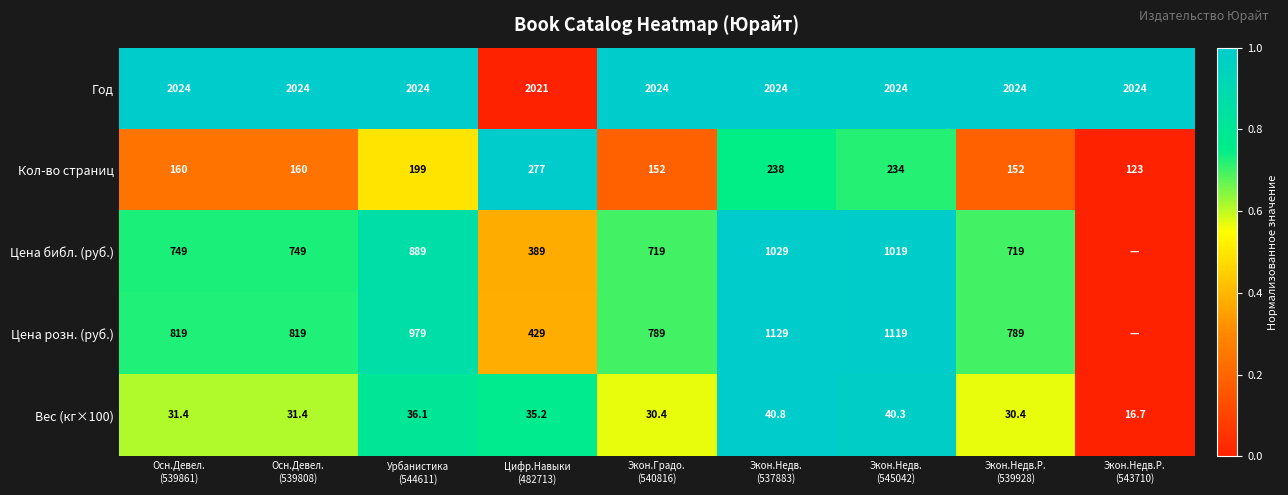

What is the lowest value of the Вес (кг×100) series?

16.7